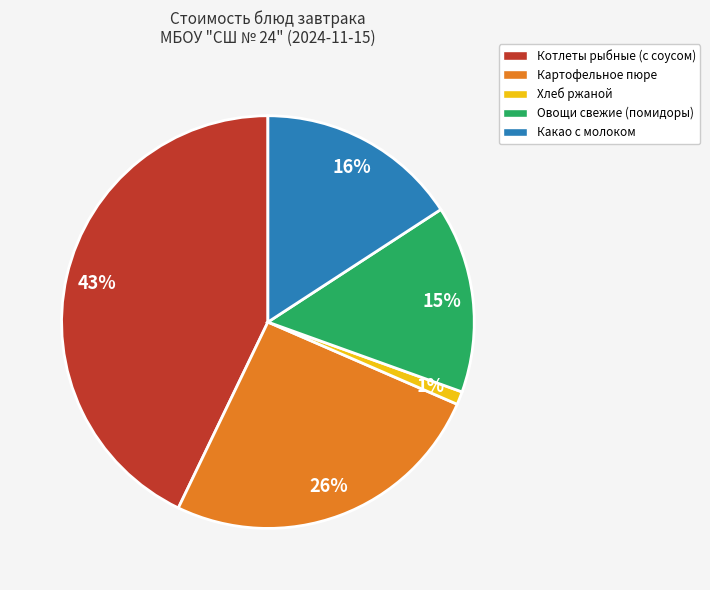

Between Овощи свежие (помидоры) and Какао с молоком, which is larger?

Какао с молоком